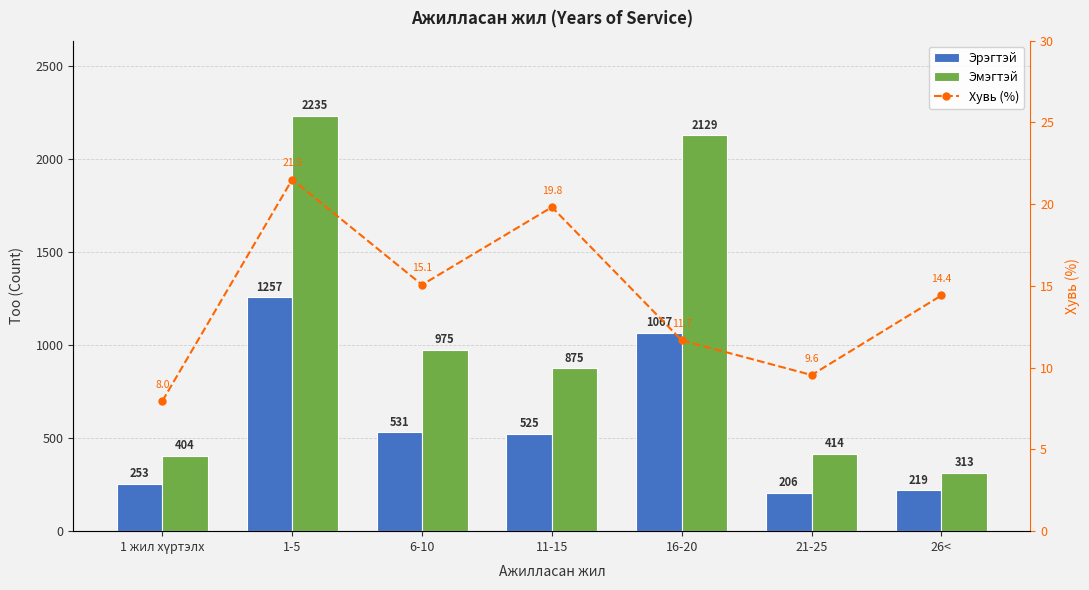

What is the lowest value of the Эрэгтэй series?

206.0